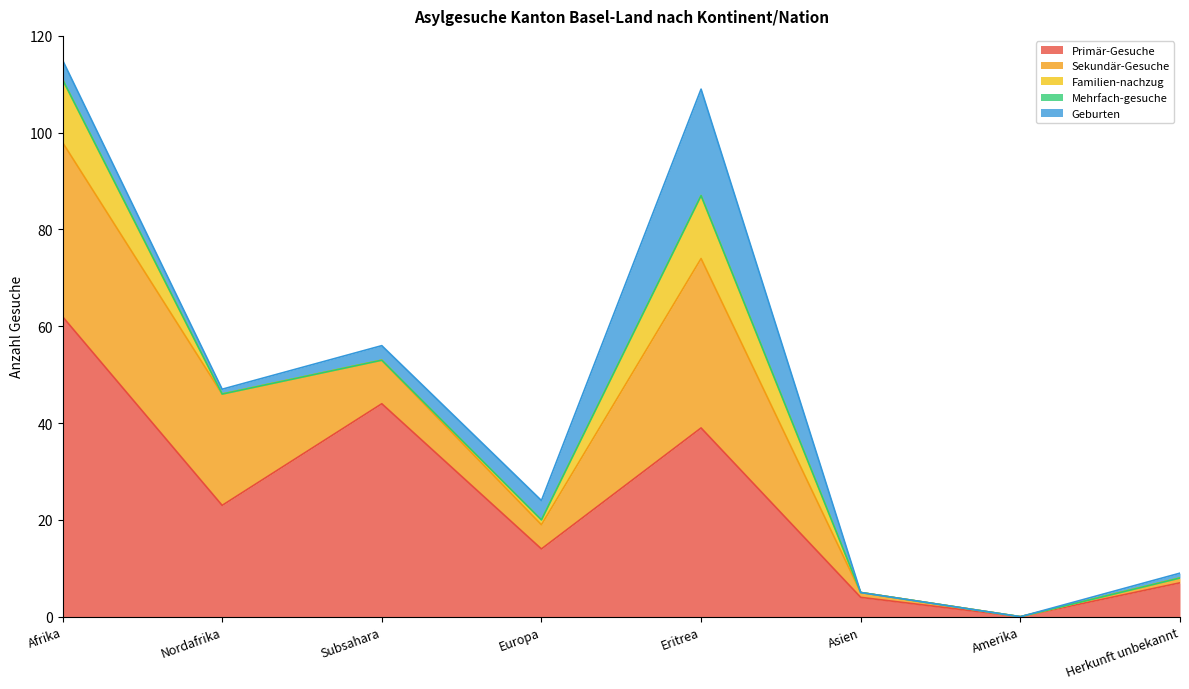

The Primär-Gesuche series shows 62 at Afrika. True or false?

True